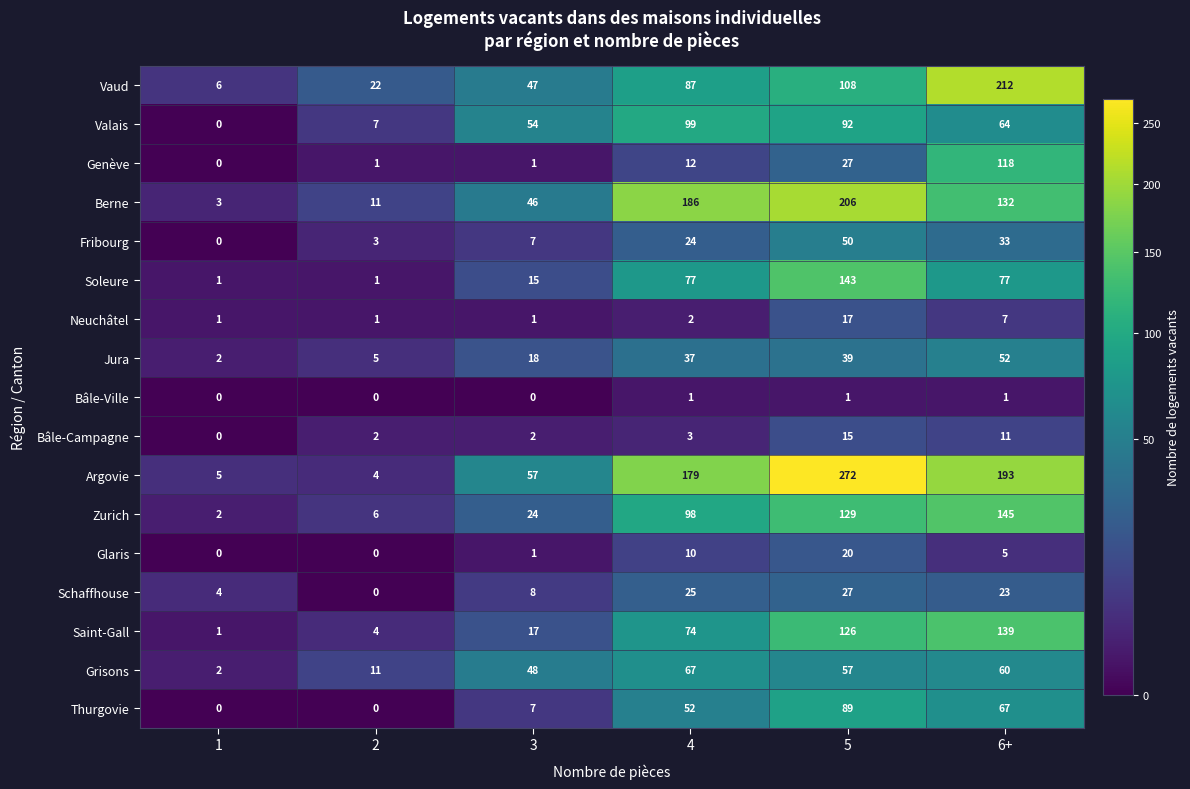

Which series changed the most between 5 and 6+?

Vaud